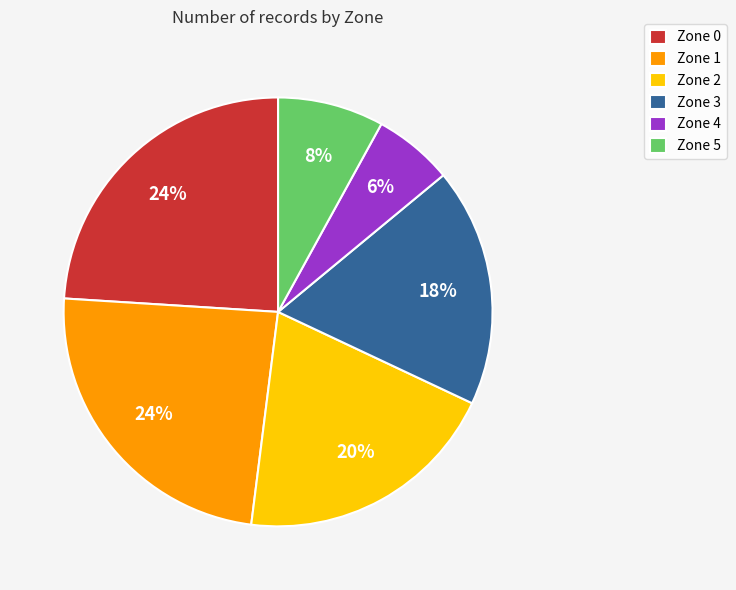

What percentage is the Zone 0 slice, to the nearest percent?

24%